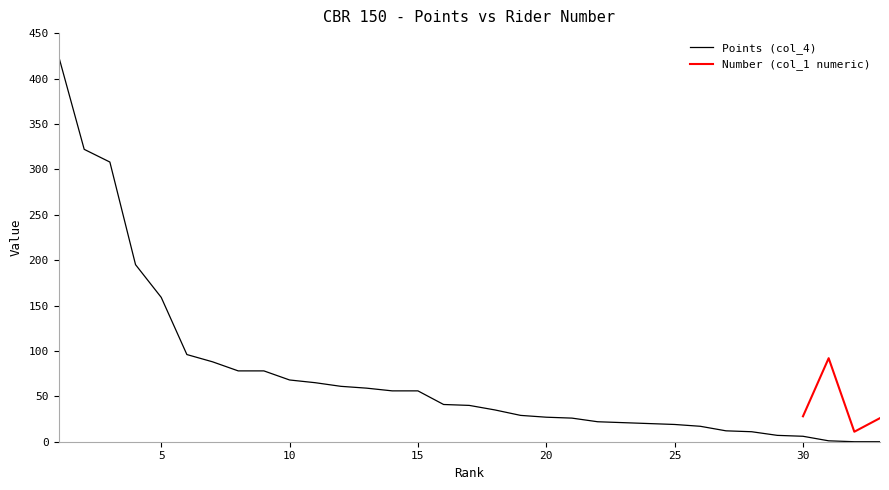

What is the difference between the second highest and minimum values?

322